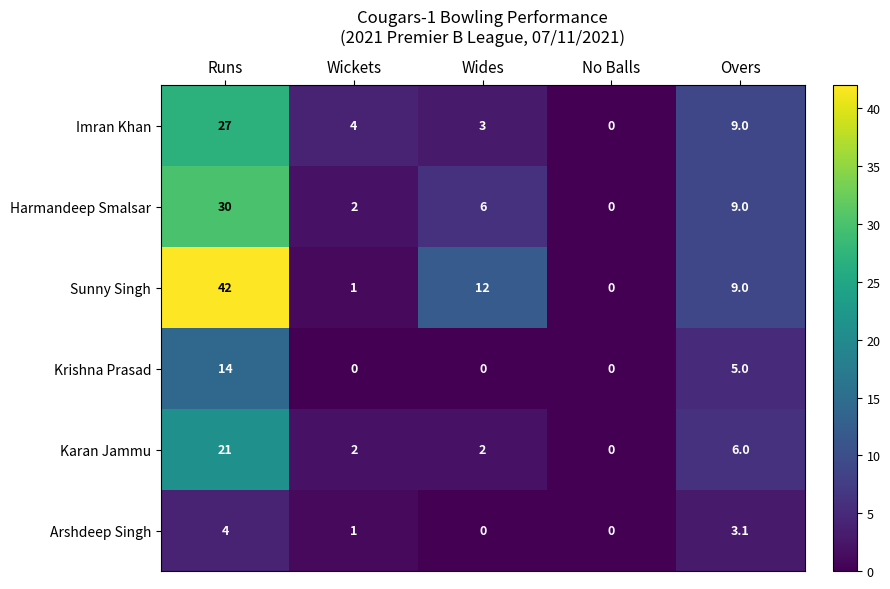

List the series in order of their peak value, highest first.

Sunny Singh, Harmandeep Smalsar, Imran Khan, Karan Jammu, Krishna Prasad, Arshdeep Singh